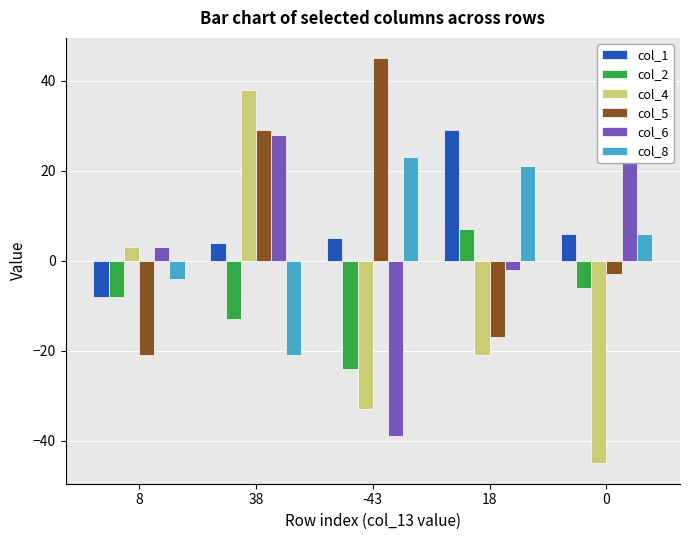

What value does the col_8 series have at 0, to the nearest 10?

10